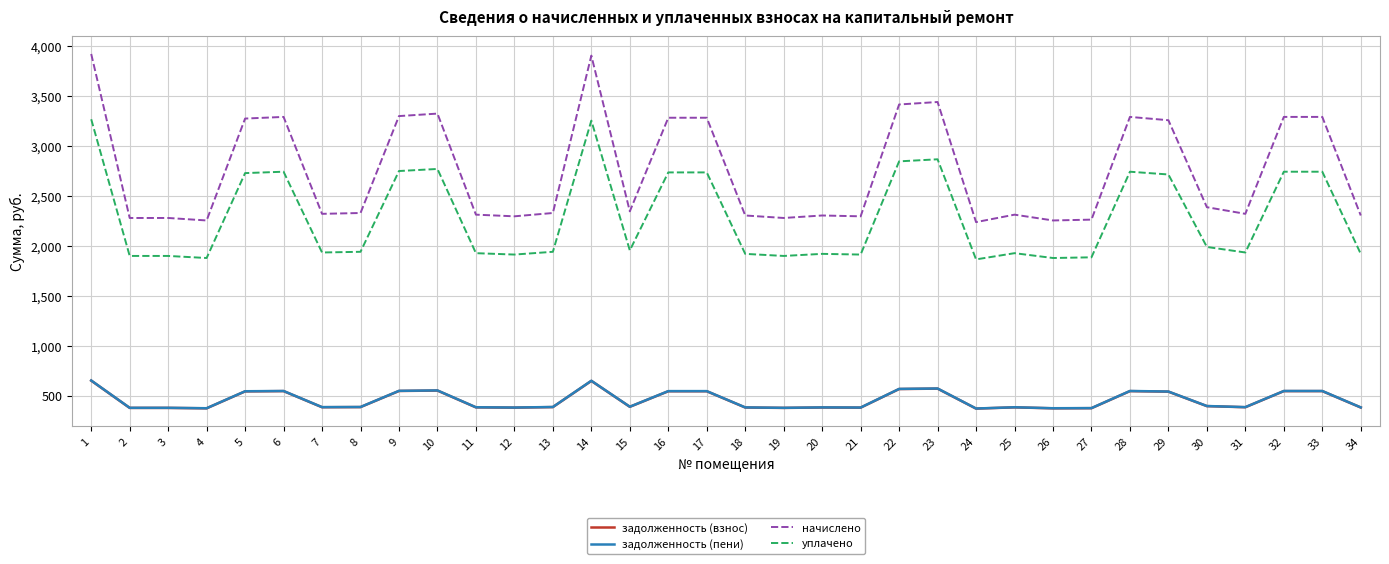

The value of уплачено at 19 is 3001.9. True or false?

False